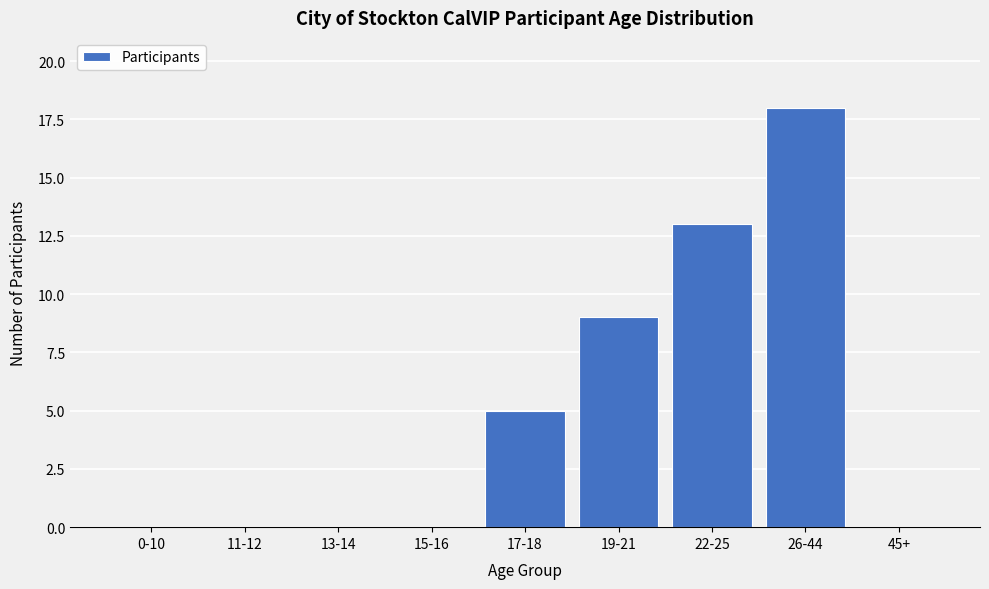

Reading left to right, transcribe all the data shown in this chart.

0-10=0	11-12=0	13-14=0	15-16=0	17-18=5	19-21=9	22-25=13	26-44=18	45+=0